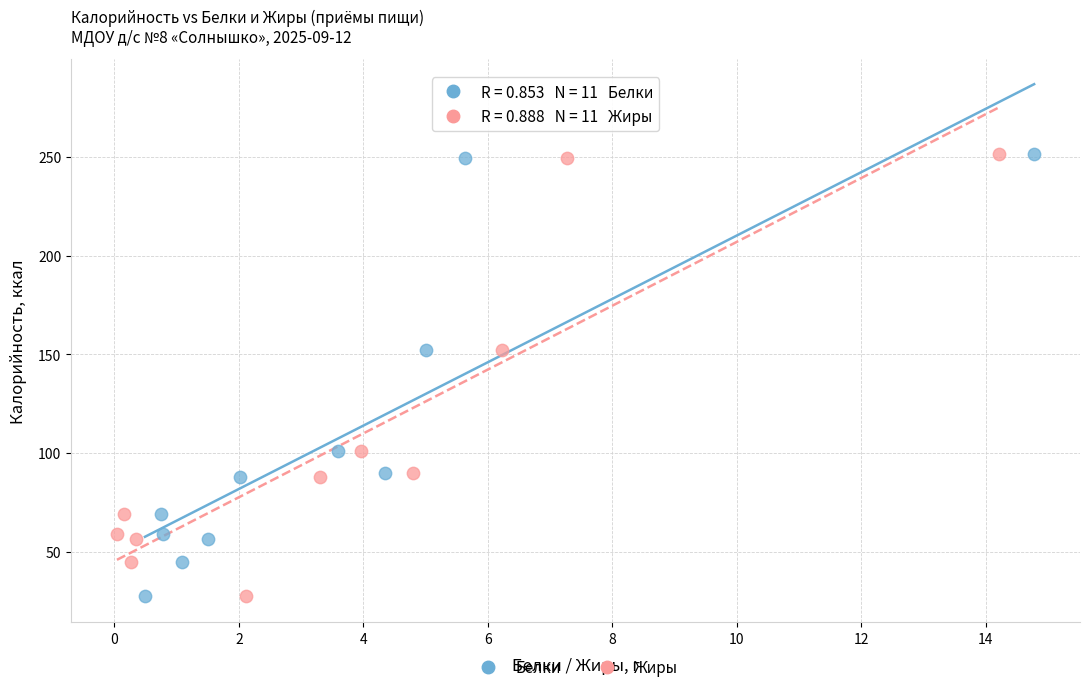

What are all the series names shown in the legend?

Белки, Жиры